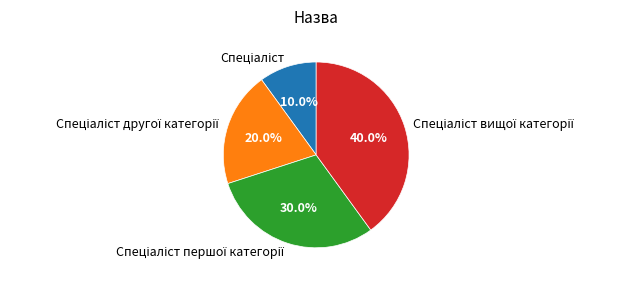

Is there a majority slice in this chart?

No